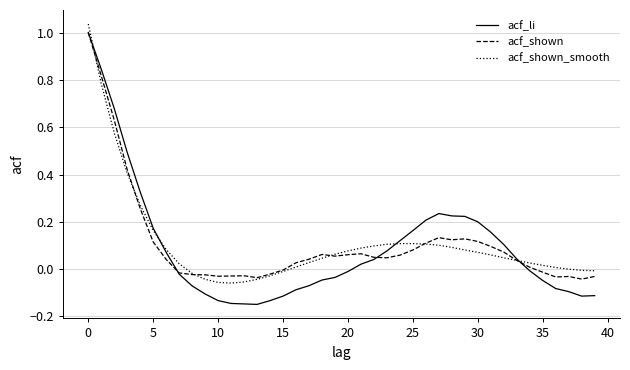

Which series has the largest range (max minus min)?

acf_li